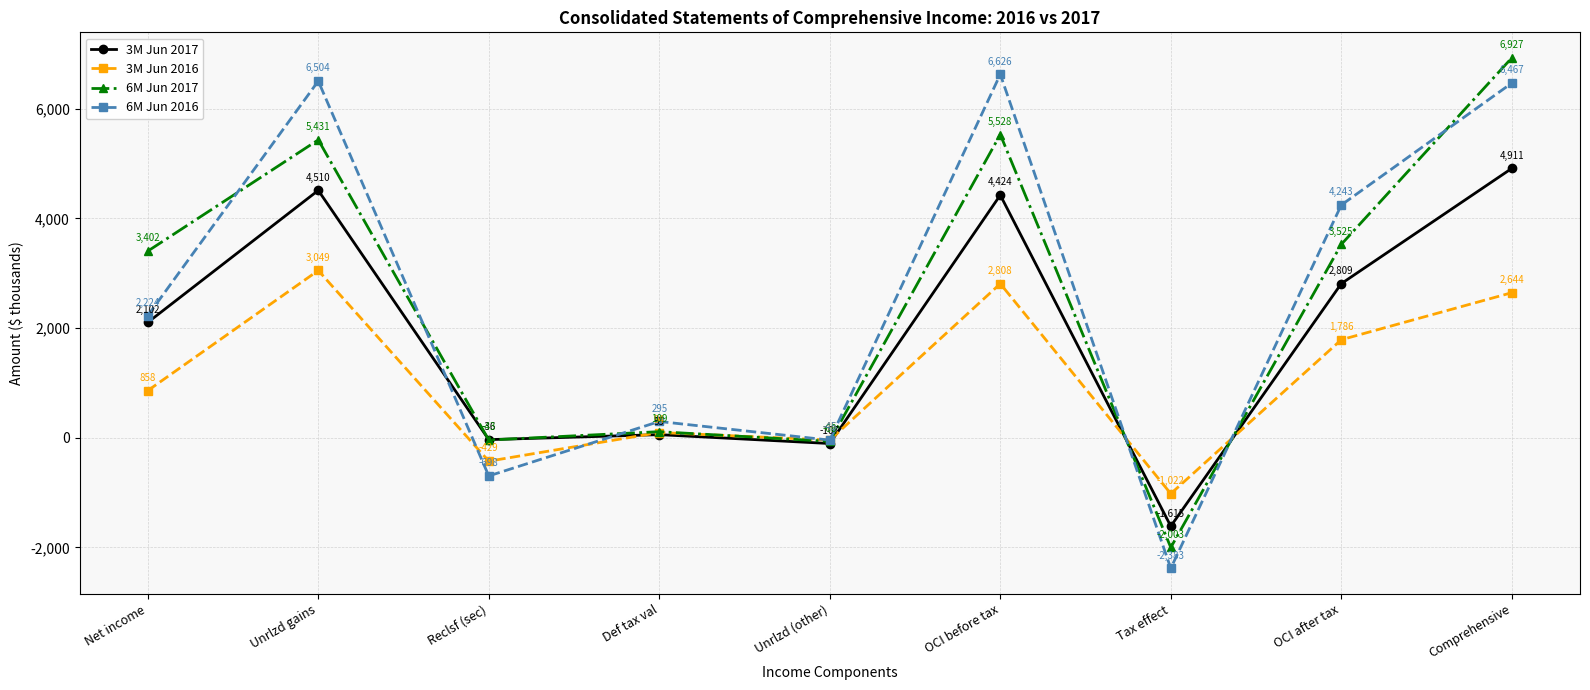

What is the total value across all series at Unrlzd (other)?

-265